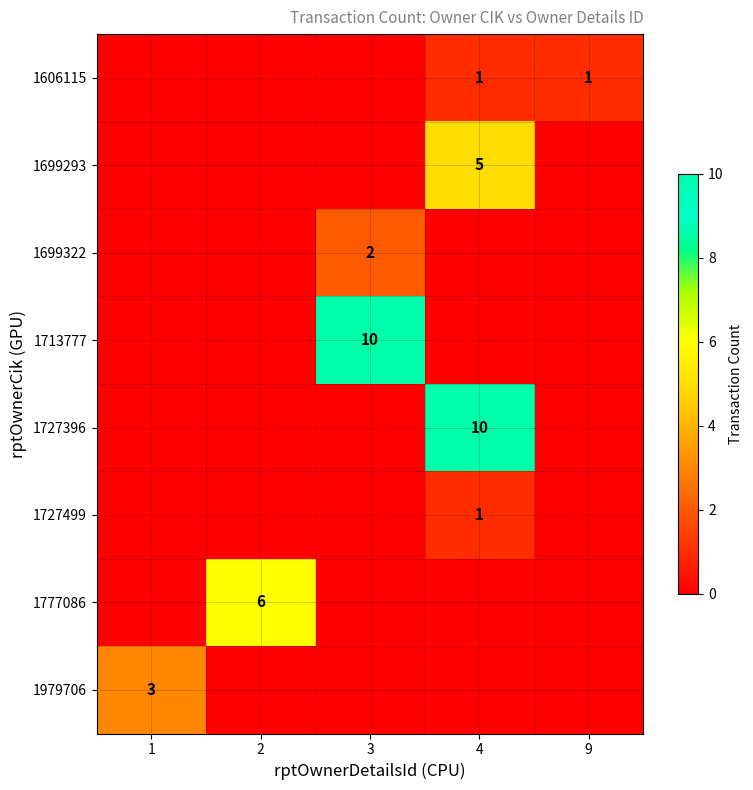

How many distinct data groups are displayed?

8